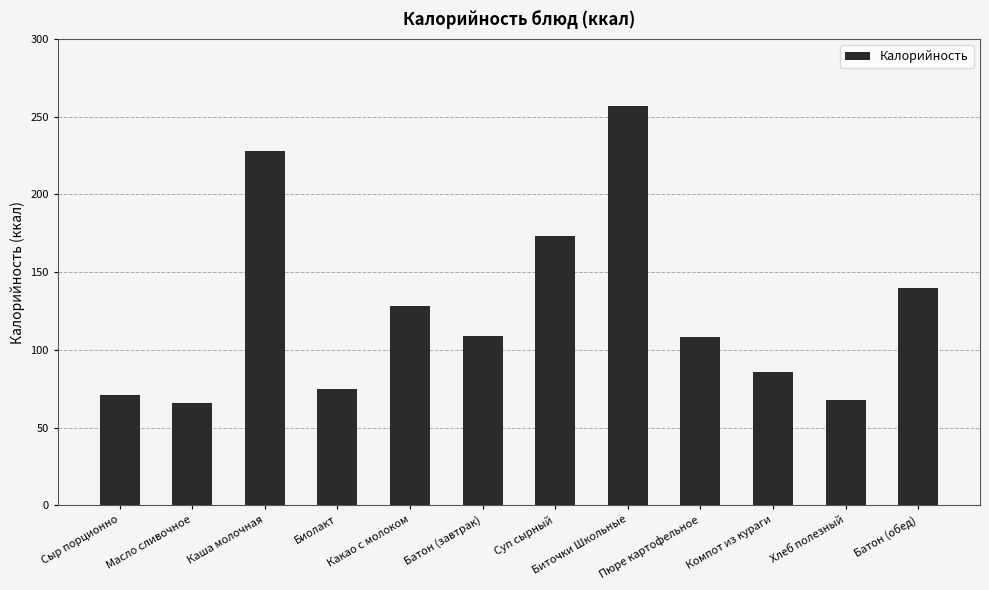

What is the smallest value displayed?

66